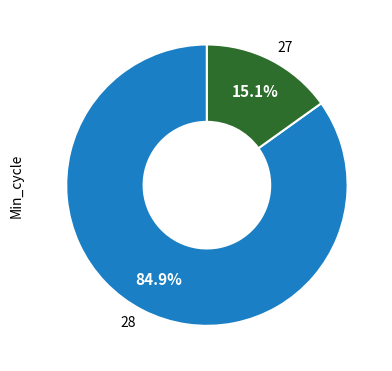

How many slices are in this pie chart?

2